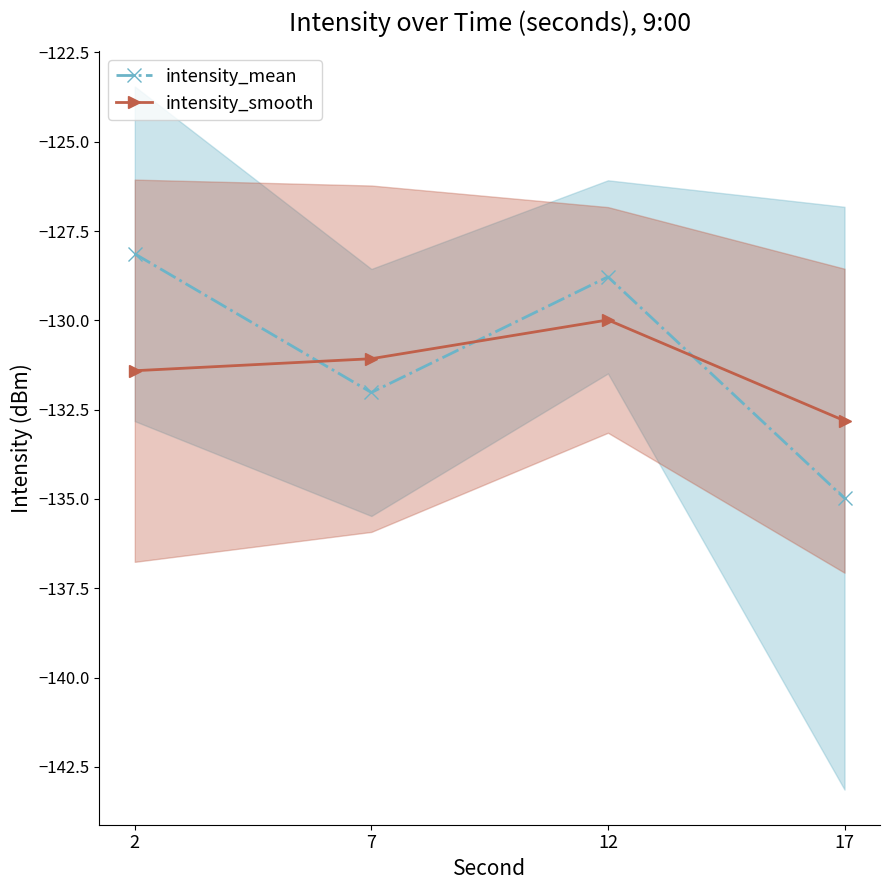

At which label does intensity_smooth first exceed -131?

12